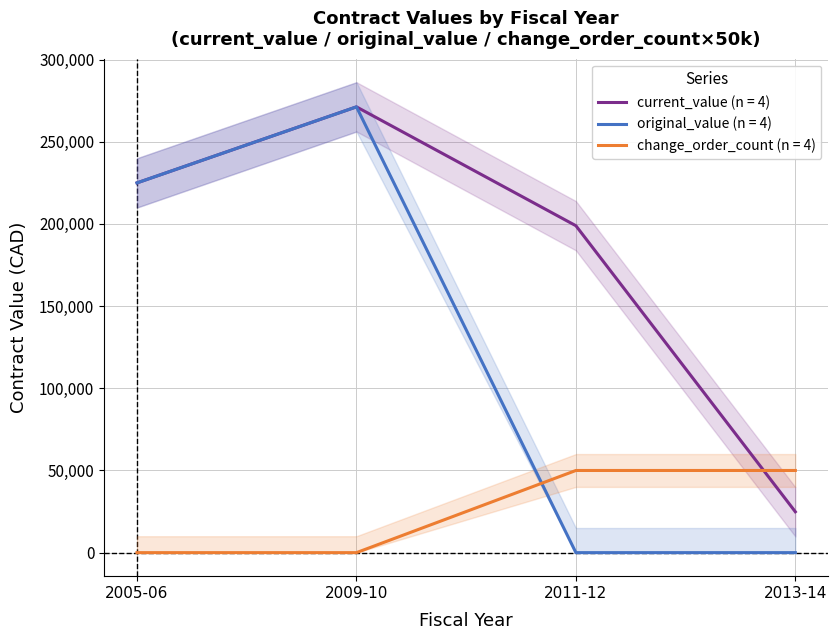

How many categories are shown in the chart?

4